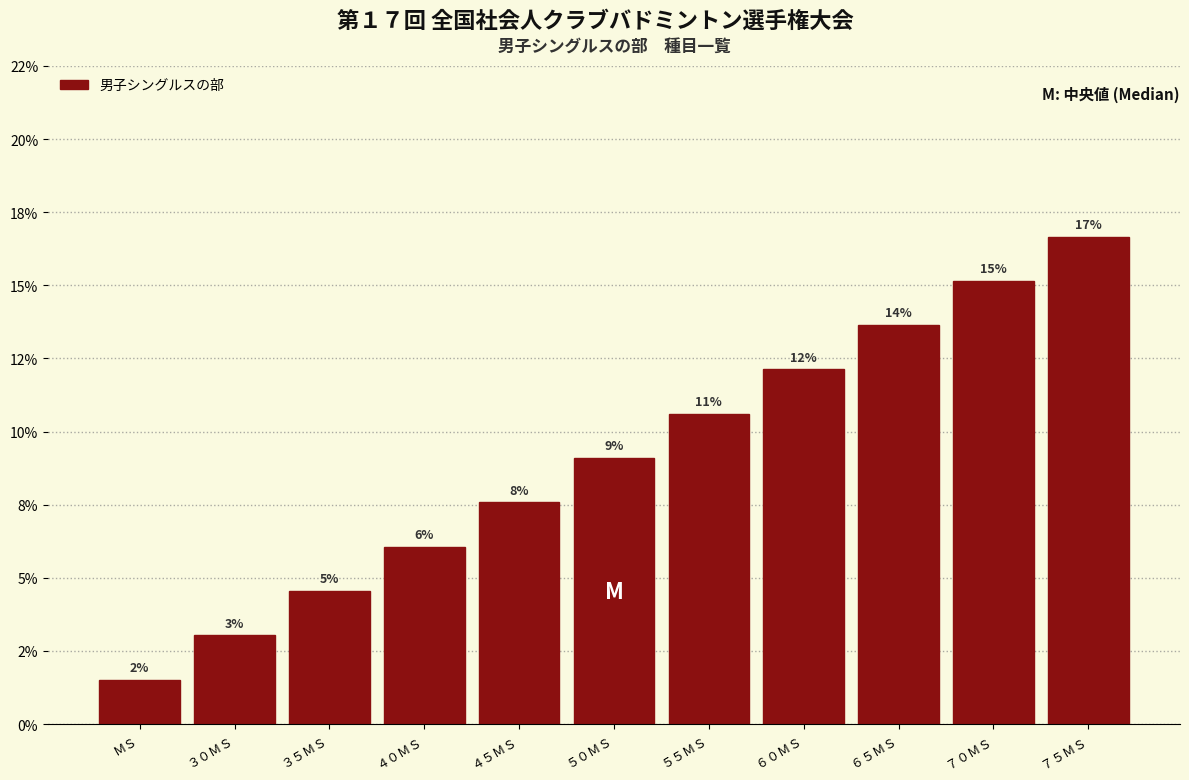

Are the bars horizontal?

No